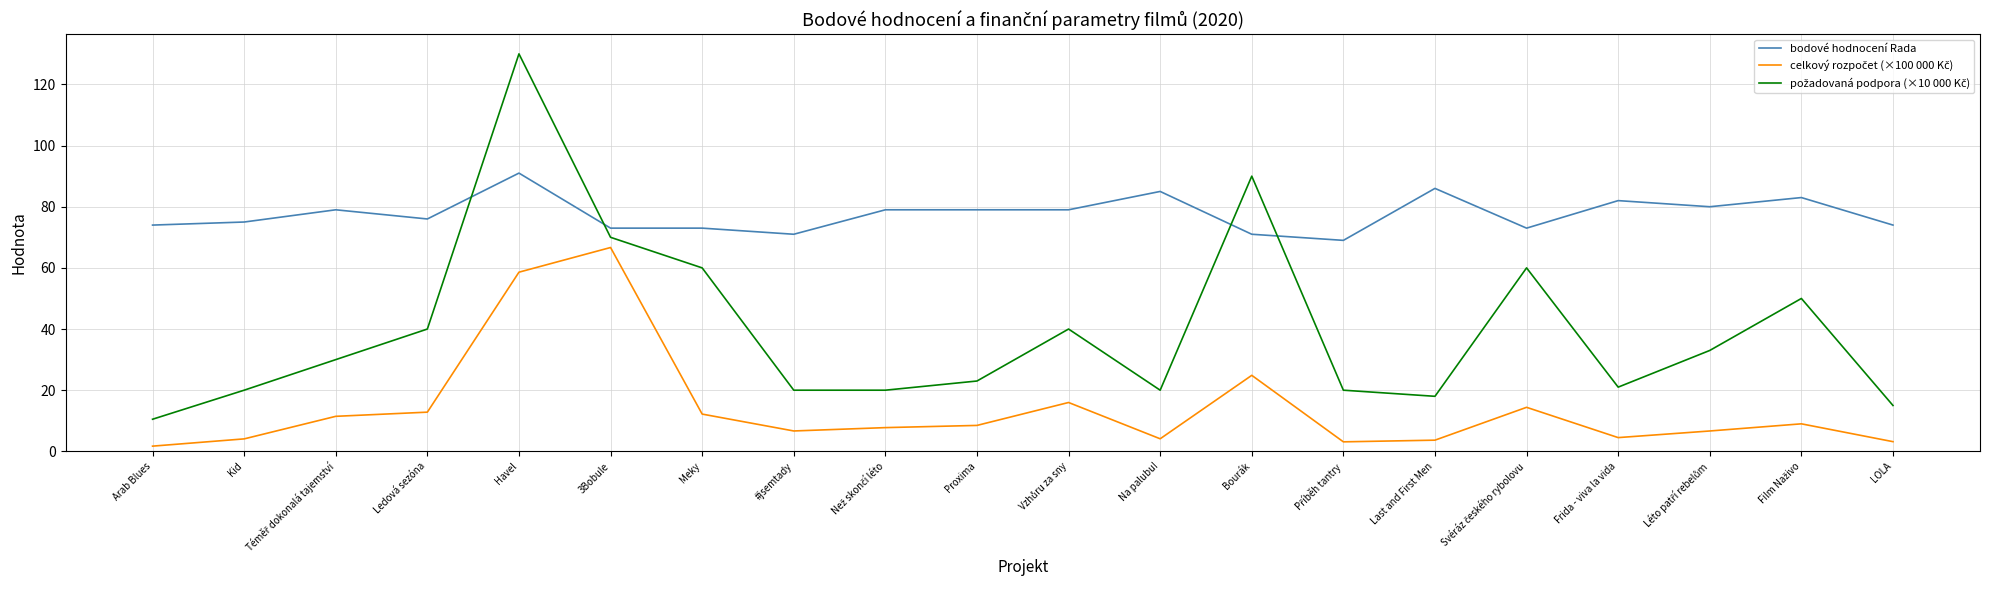

What is the minimum value for bodové hodnocení Rada?

69.0